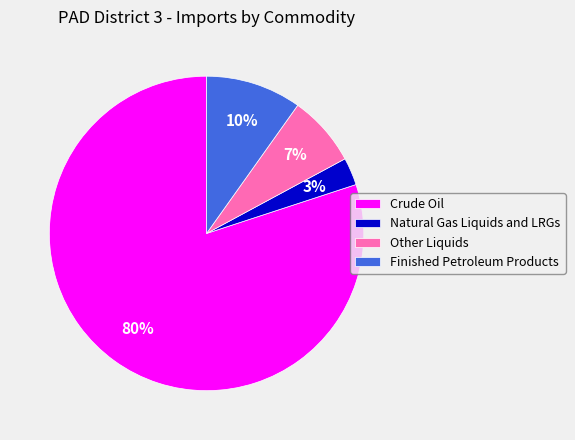

Which has a higher value, Other Liquids or Natural Gas Liquids and LRGs?

Other Liquids